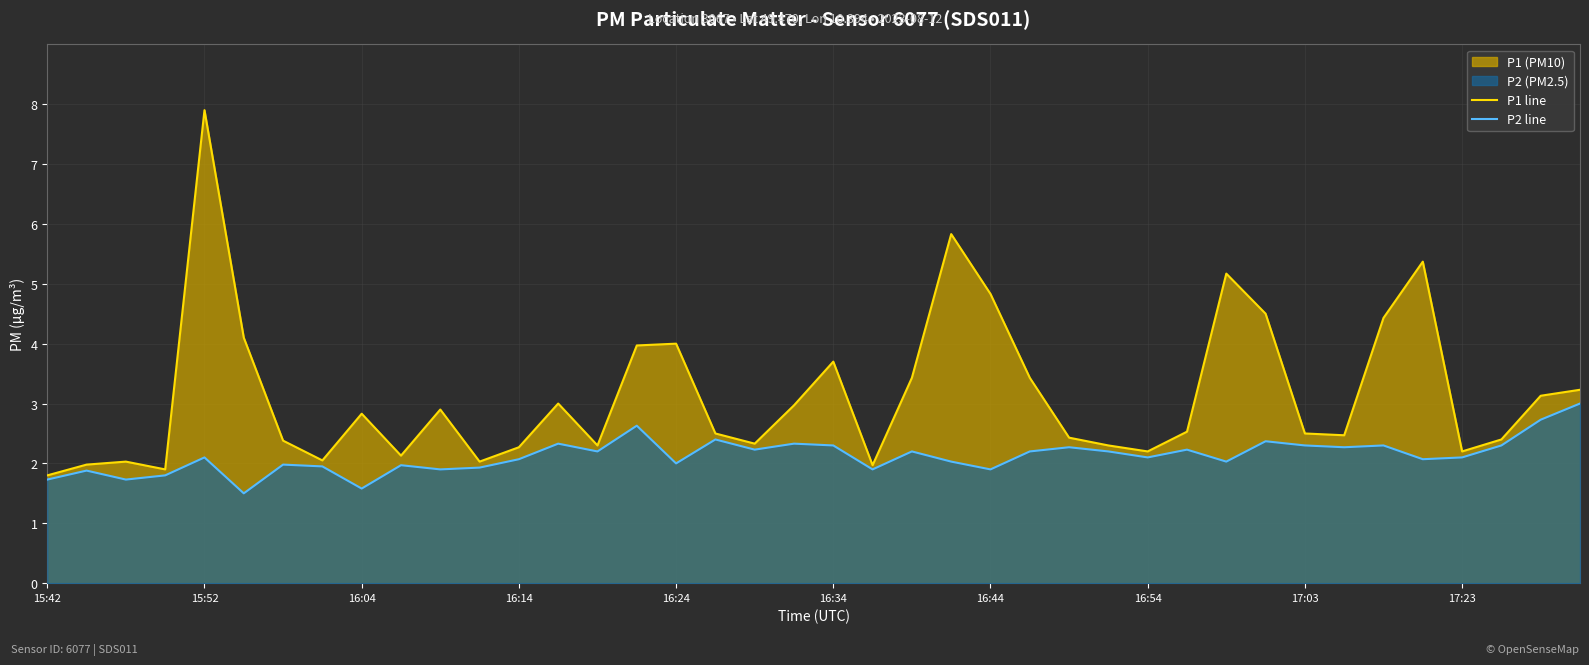

Count the number of data series in this chart.

2